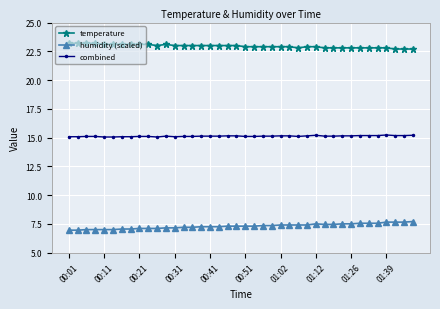

True or false: temperature and humidity (scaled) cross at least once.

False